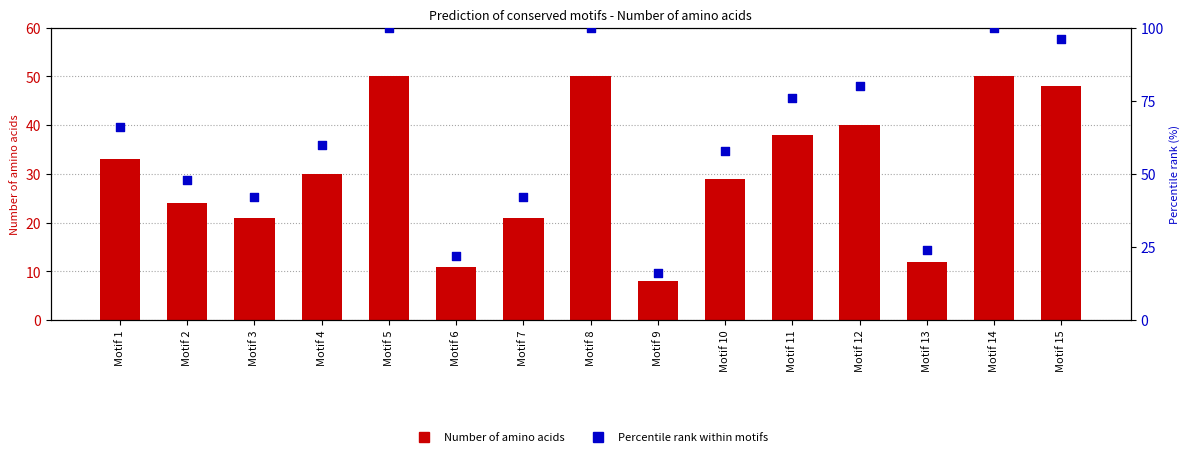

Which series reaches the maximum Y coordinate?

Percentile rank within motifs